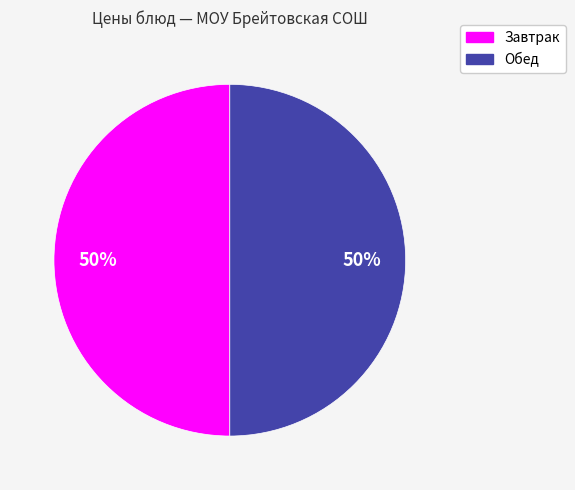

To the nearest percent, what is the average slice percentage?

50%